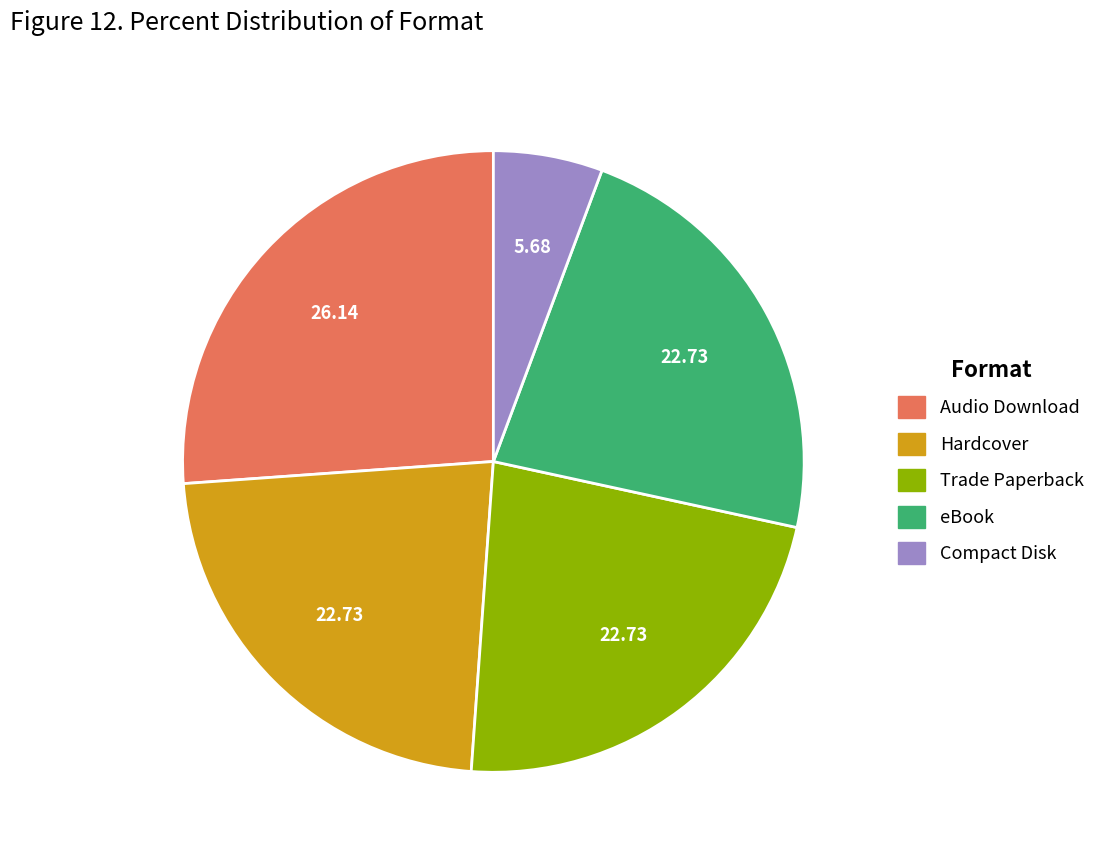

Combined, do Trade Paperback and Compact Disk account for over 50%?

No